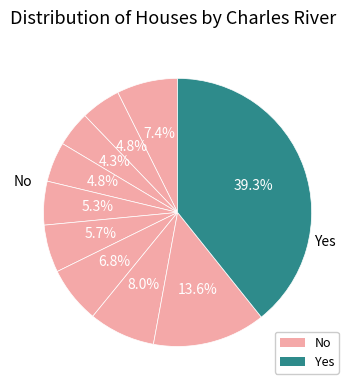

Count the number of slices in the pie.

10